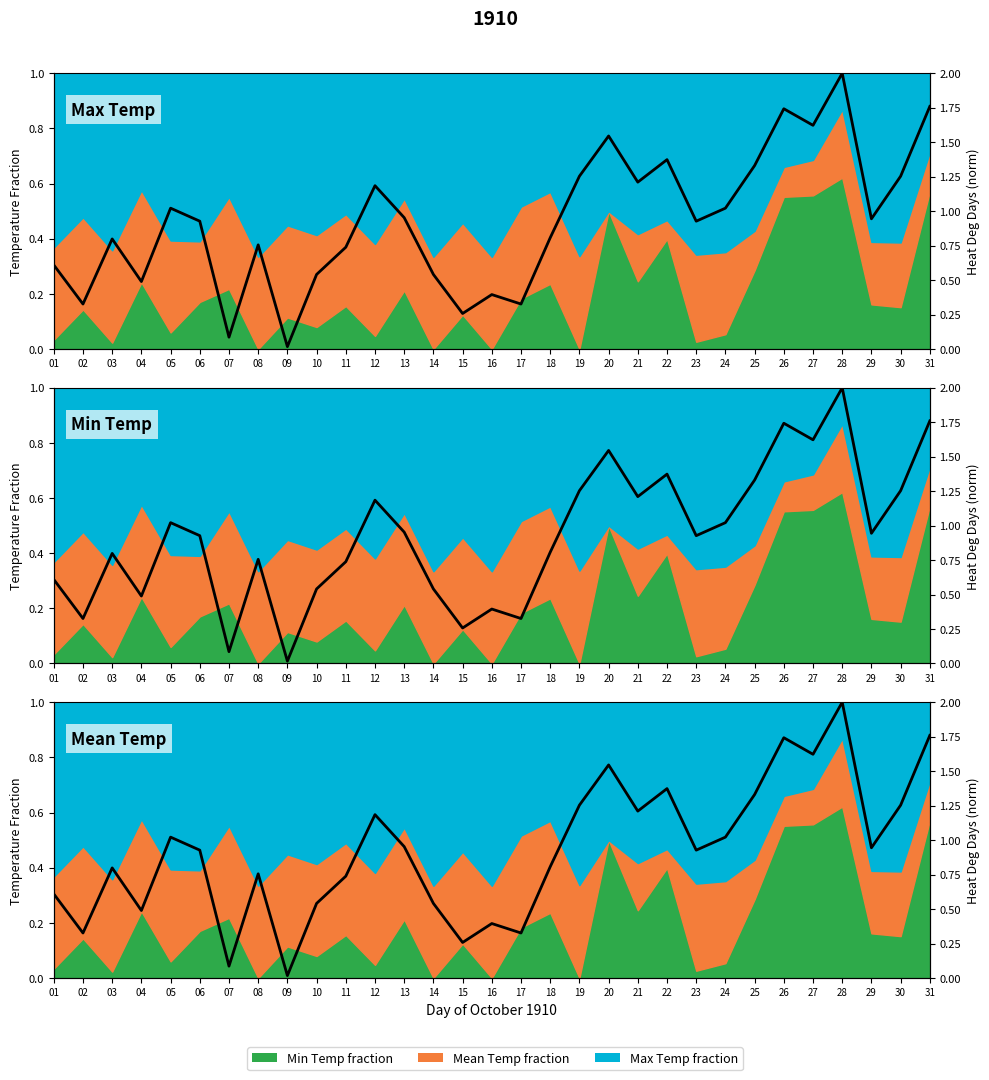

Reading left to right, what are all the values shown in this chart?

01=0.6	02=0.3	03=0.8	04=0.5	05=1.0	06=0.9	07=0.1	08=0.8	09=0.0	10=0.5	11=0.7	12=1.2	13=1.0	14=0.5	15=0.3	16=0.4	17=0.3	18=0.8	19=1.3	20=1.5	21=1.2	22=1.4	23=0.9	24=1.0	25=1.3	26=1.7	27=1.6	28=2.0	29=0.9	30=1.3	31=1.8